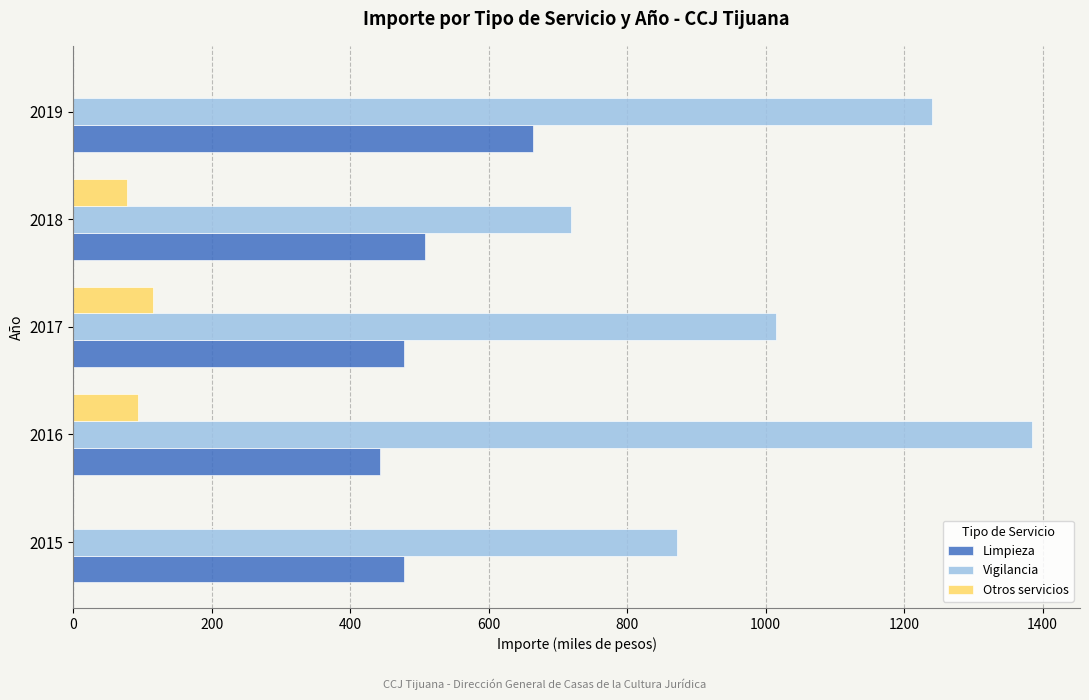

Which series has the largest total across all categories?

Vigilancia